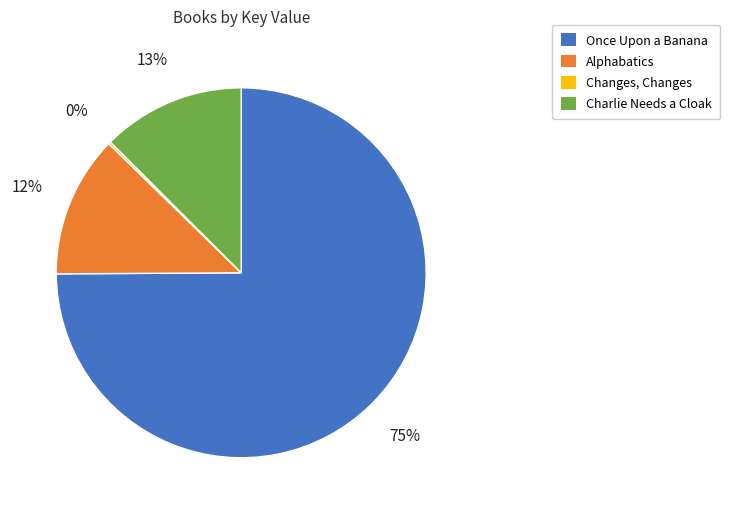

To the nearest percent, what portion does Charlie Needs a Cloak represent?

13%